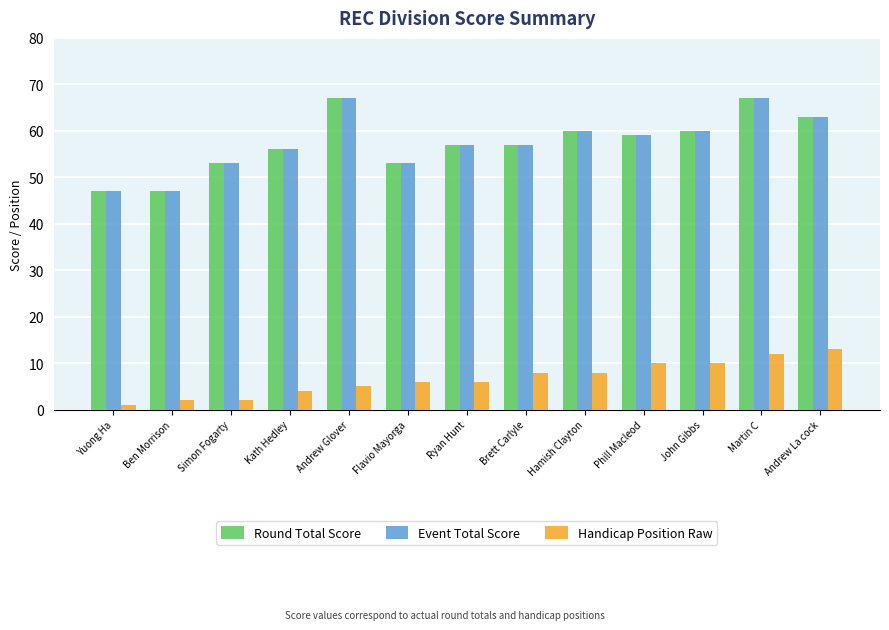

What are all the series names shown in the legend?

Round Total Score, Event Total Score, Handicap Position Raw